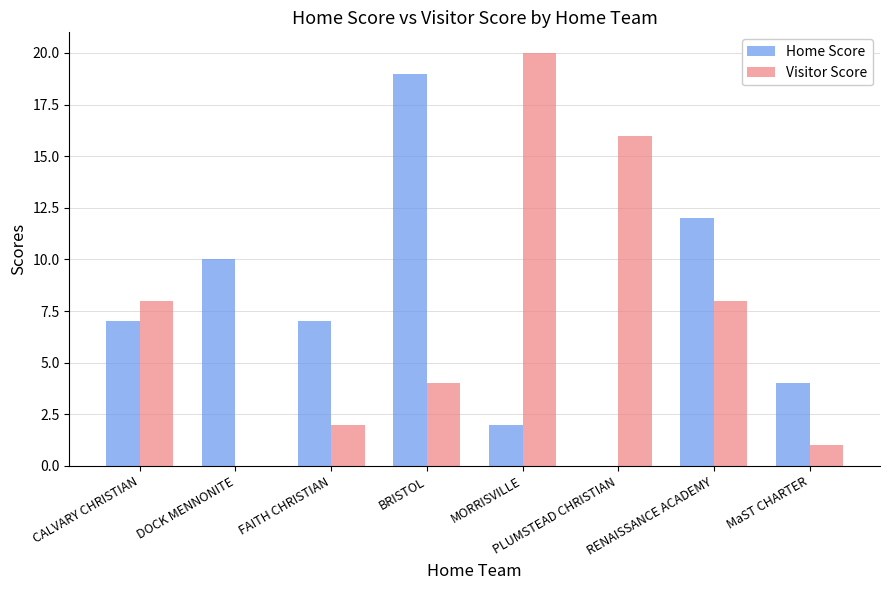

Which series changed the most between MORRISVILLE and MaST CHARTER?

Visitor Score